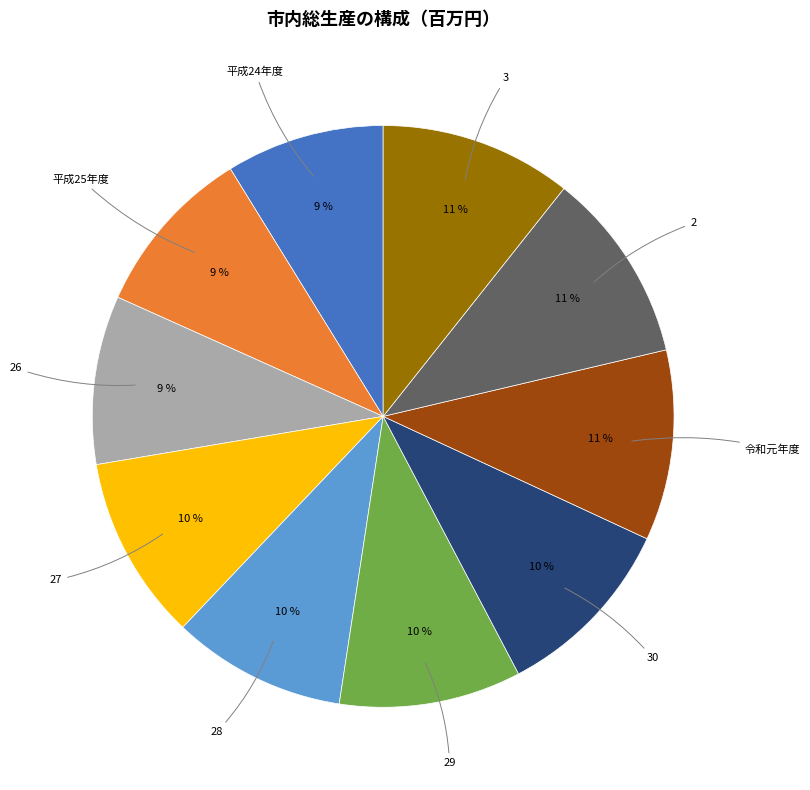

Does any single category account for the majority?

No